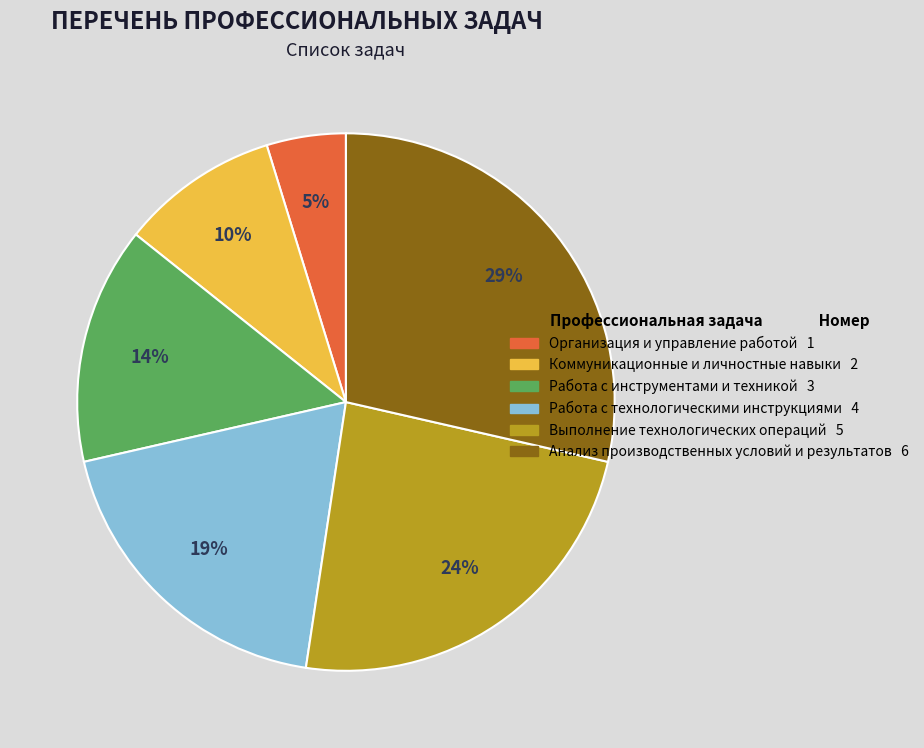

How many segments does this pie chart have?

6